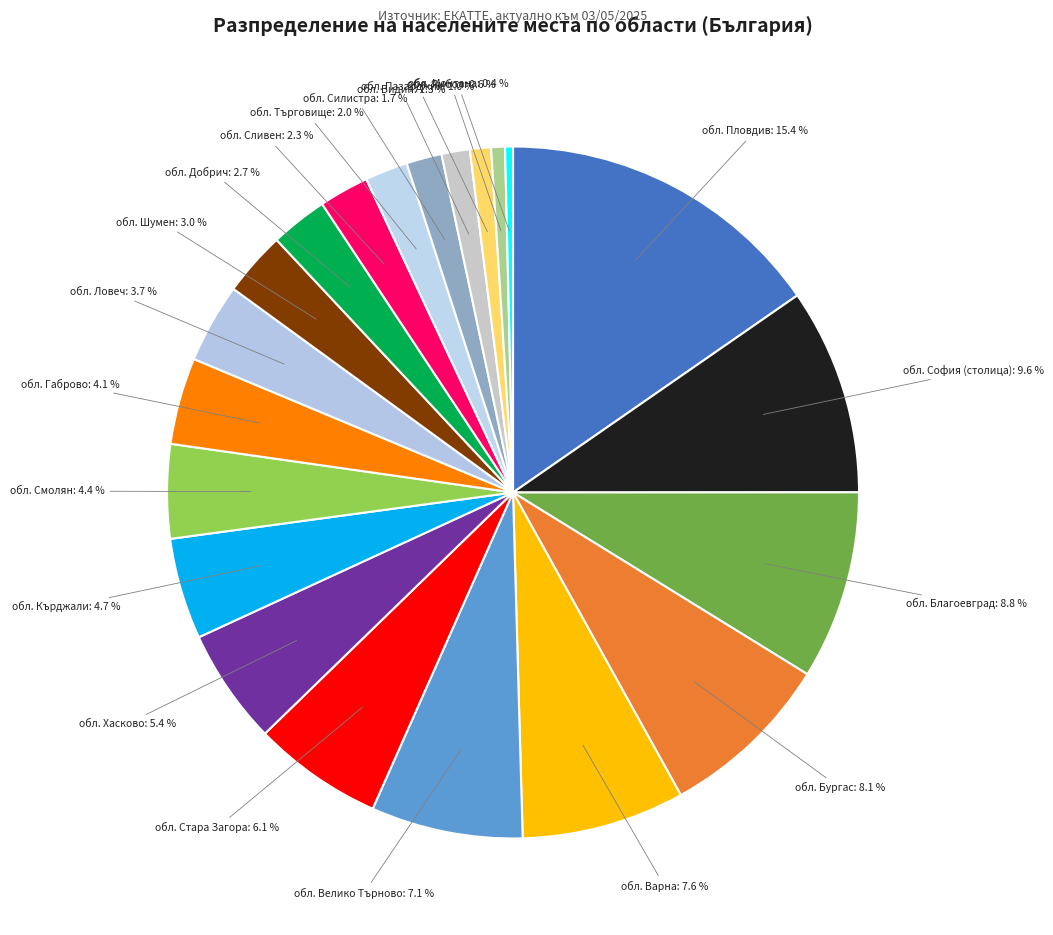

The обл. Хасково slice represents 5% of the pie. True or false?

True